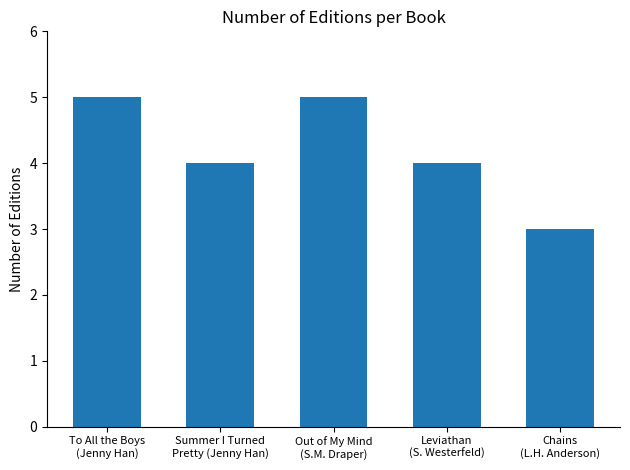

Does the chart contain any negative values?

No